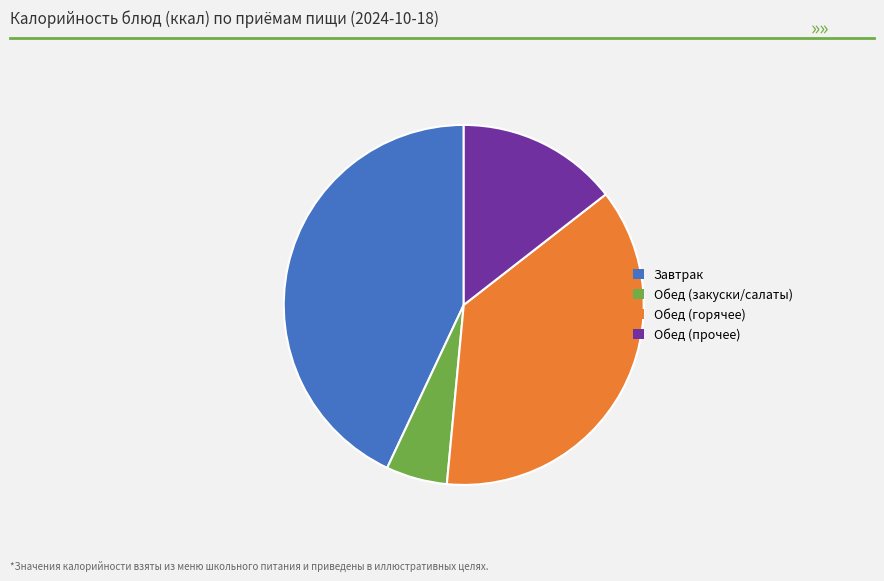

Which slice is the largest?

Завтрак